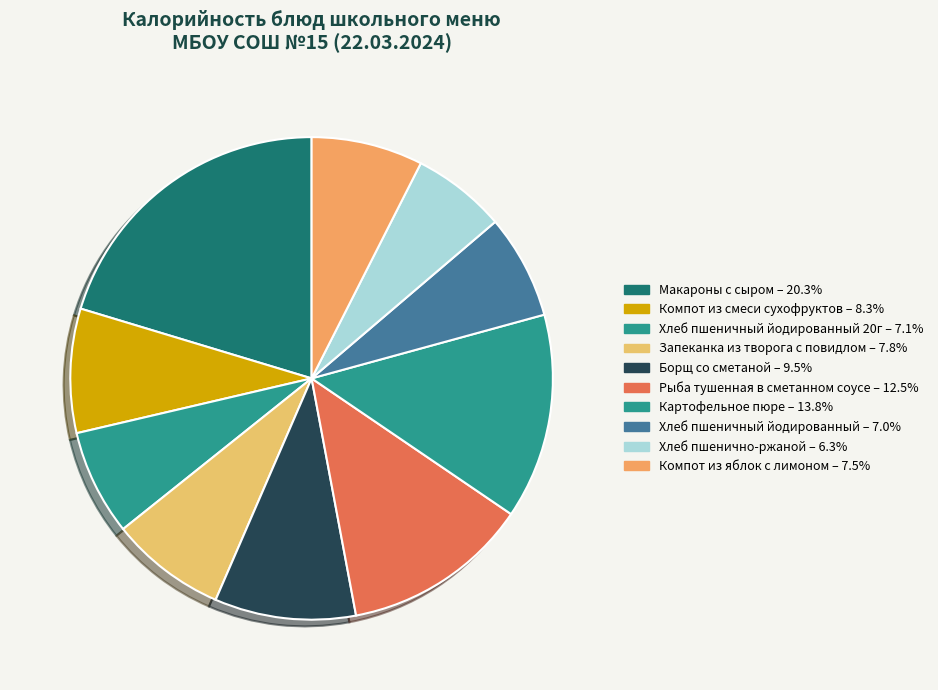

Is there any slice that represents more than half of the pie?

No